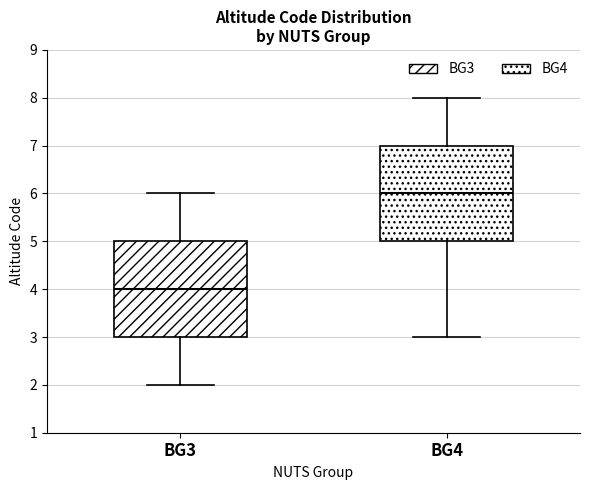

Reading left to right, read every box against the y-axis: the position of its median line, the range the box covers, and the ends of its whiskers. The values are not printed on the chart, so give them approximately, as read against the axis.

BG3: median 4, box 3 to 5, whiskers 2 to 6
BG4: median 6, box 5 to 7, whiskers 3 to 8